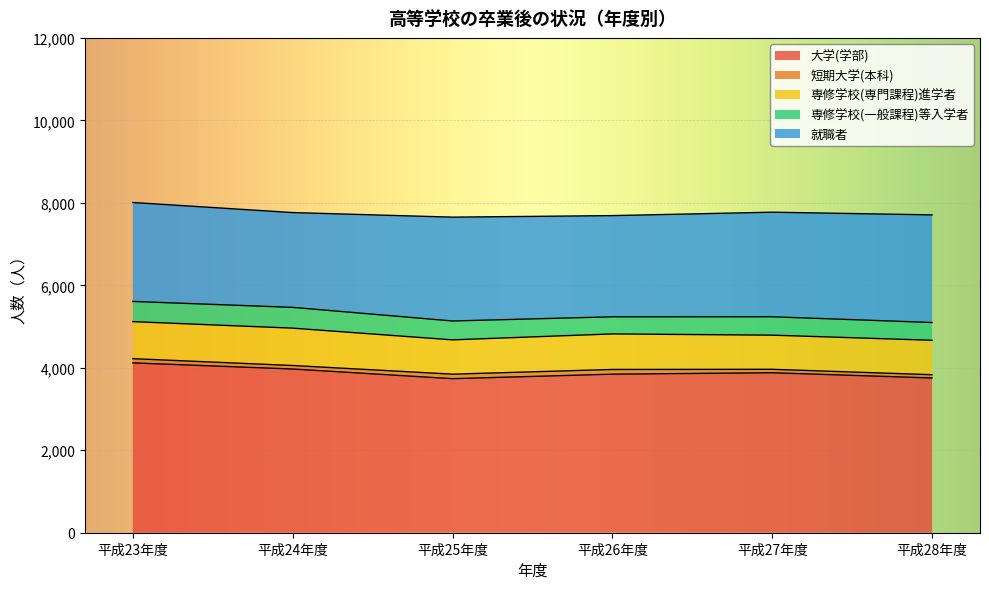

True or false: 就職者 and 短期大学(本科) intersect in this chart.

False